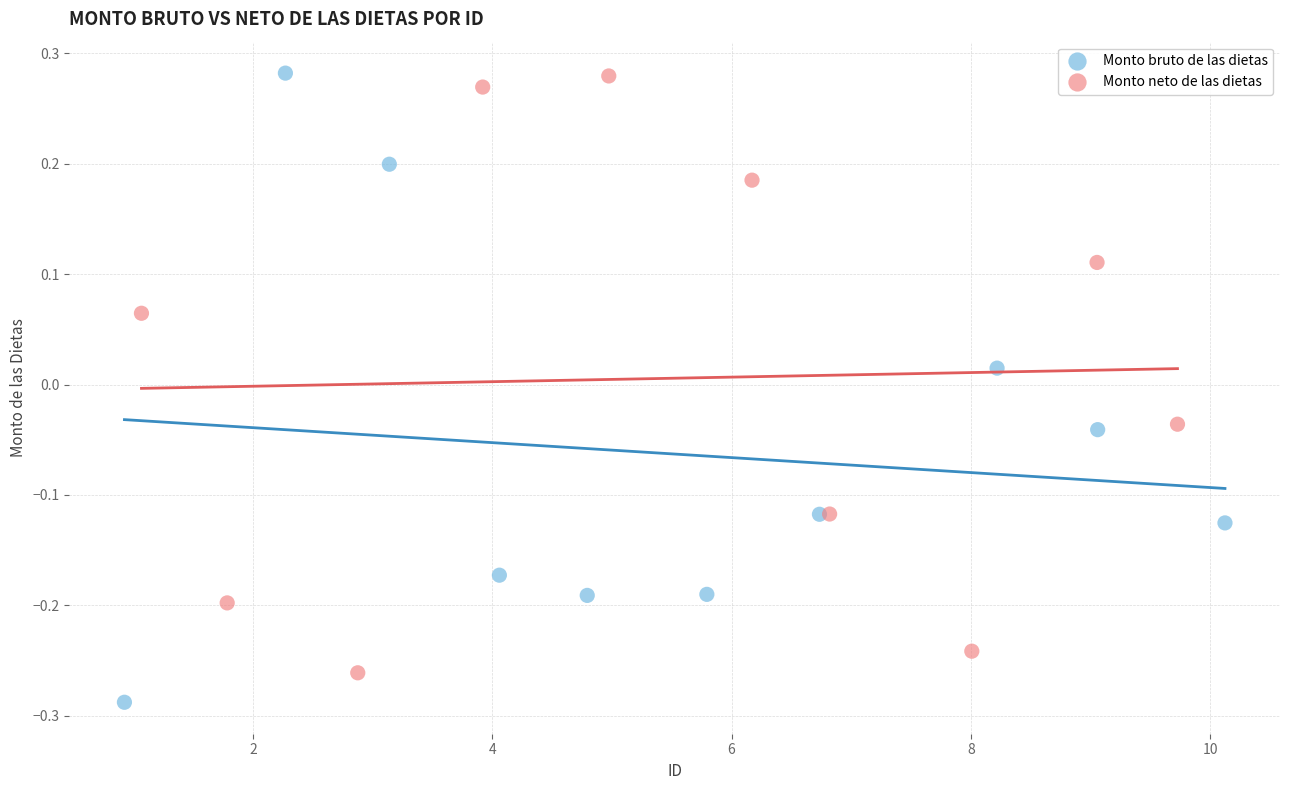

Which series reaches the minimum Y coordinate?

Monto bruto de las dietas